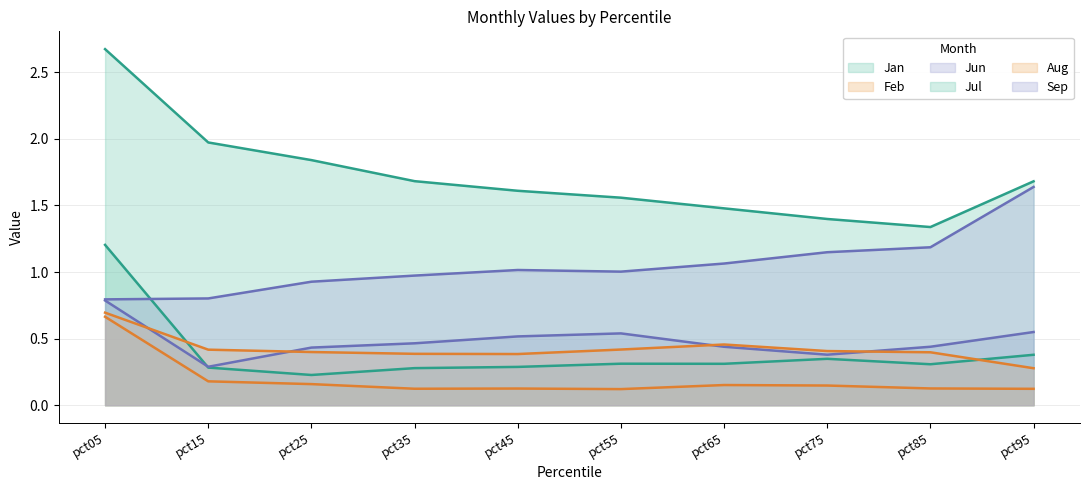

Reading left to right, extract all data points from this chart.

Jan: pct05=1.2	pct15=0.3	pct25=0.2	pct35=0.3	pct45=0.3	pct55=0.3	pct65=0.3	pct75=0.3	pct85=0.3	pct95=0.4
Feb: pct05=0.7	pct15=0.2	pct25=0.2	pct35=0.1	pct45=0.1	pct55=0.1	pct65=0.2	pct75=0.1	pct85=0.1	pct95=0.1
Jun: pct05=0.8	pct15=0.3	pct25=0.4	pct35=0.5	pct45=0.5	pct55=0.5	pct65=0.4	pct75=0.4	pct85=0.4	pct95=0.5
Jul: pct05=2.7	pct15=2.0	pct25=1.8	pct35=1.7	pct45=1.6	pct55=1.6	pct65=1.5	pct75=1.4	pct85=1.3	pct95=1.7
Aug: pct05=0.7	pct15=0.4	pct25=0.4	pct35=0.4	pct45=0.4	pct55=0.4	pct65=0.5	pct75=0.4	pct85=0.4	pct95=0.3
Sep: pct05=0.8	pct15=0.8	pct25=0.9	pct35=1.0	pct45=1.0	pct55=1.0	pct65=1.1	pct75=1.1	pct85=1.2	pct95=1.6